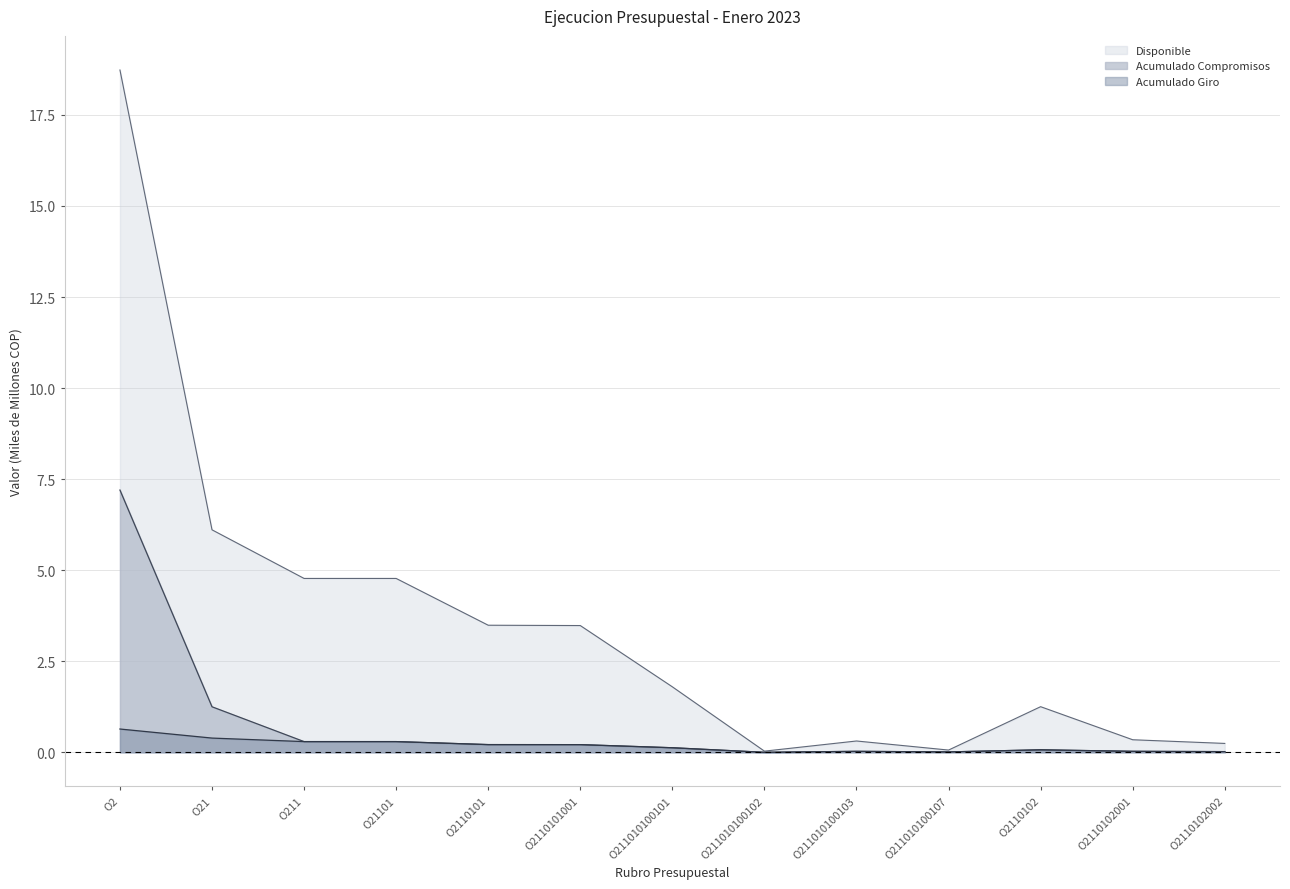

How many interior local valleys does the Acumulado Giro series have?

2